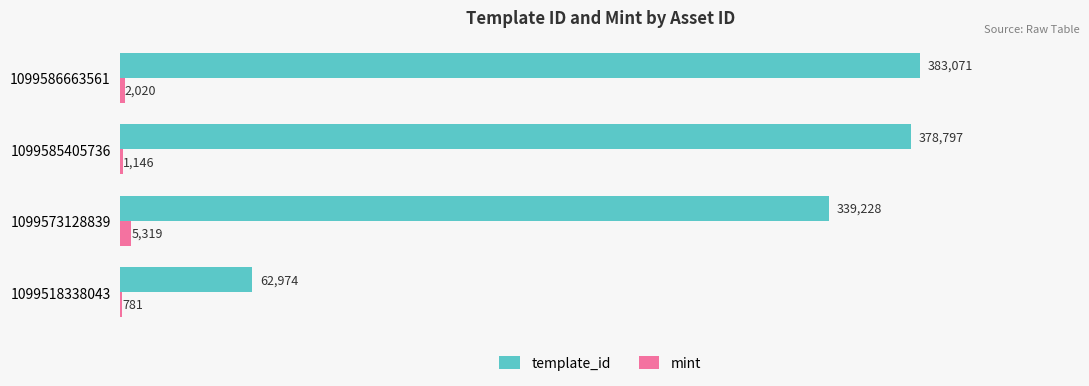

What is the sum of the mint values at 1099518338043 and 1099585405736?

1927